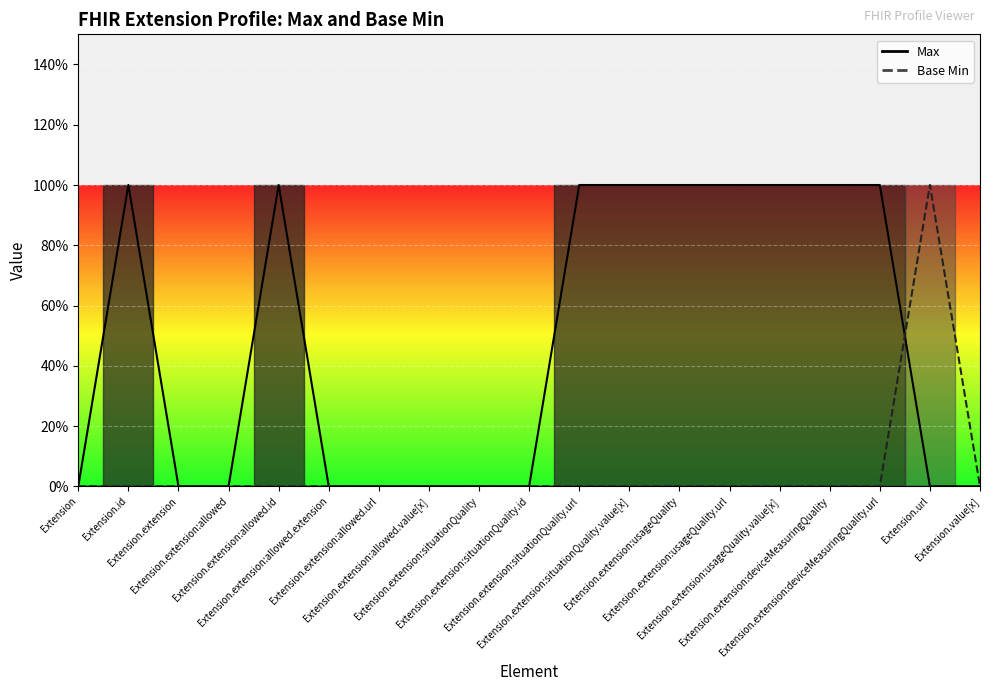

Reading left to right, transcribe all the data shown in this chart.

Max: 0	1	0	0	1	0	0	0	0	0	1	1	1	1	1	1	1	0	0
Base Min: 0	0	0	0	0	0	0	0	0	0	0	0	0	0	0	0	0	1	0